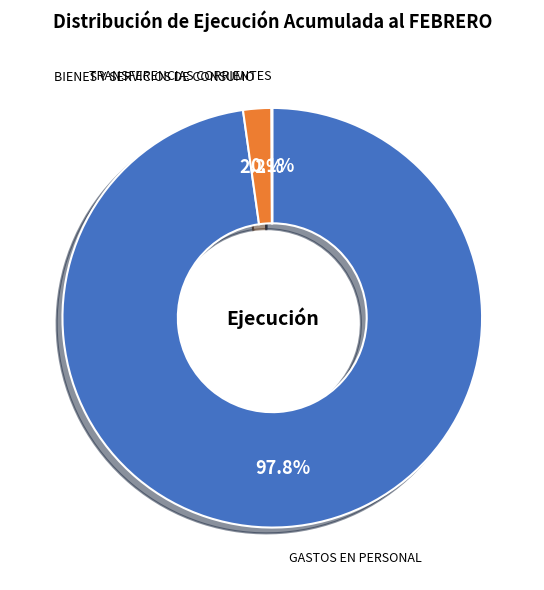

Which slice is the largest?

GASTOS EN PERSONAL